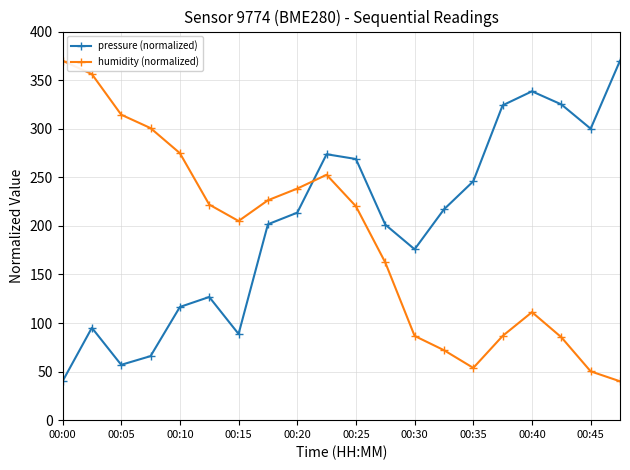

What is the difference between the maximum and second lowest values in the humidity (normalized) series?

319.8